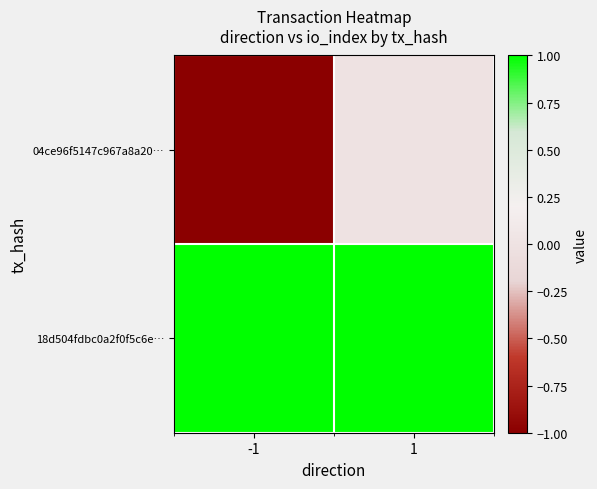

At how many categories does at least one series exceed 0?

2